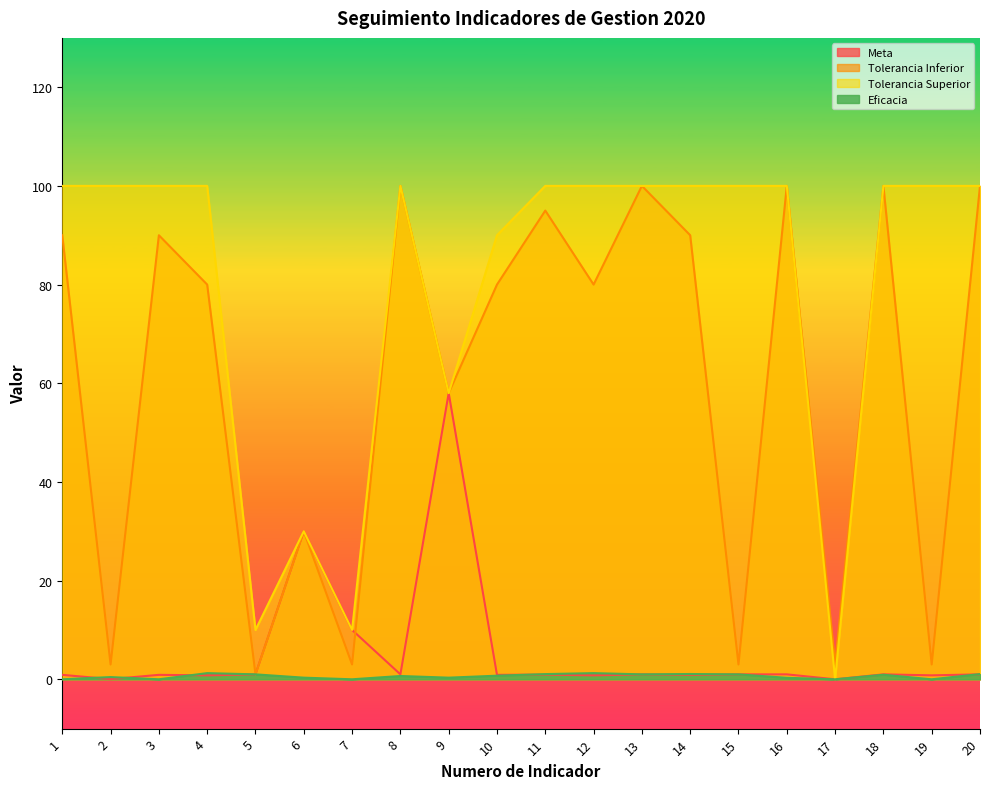

What is the value of the Tolerancia Inferior point at the 6th from the left?

30.0